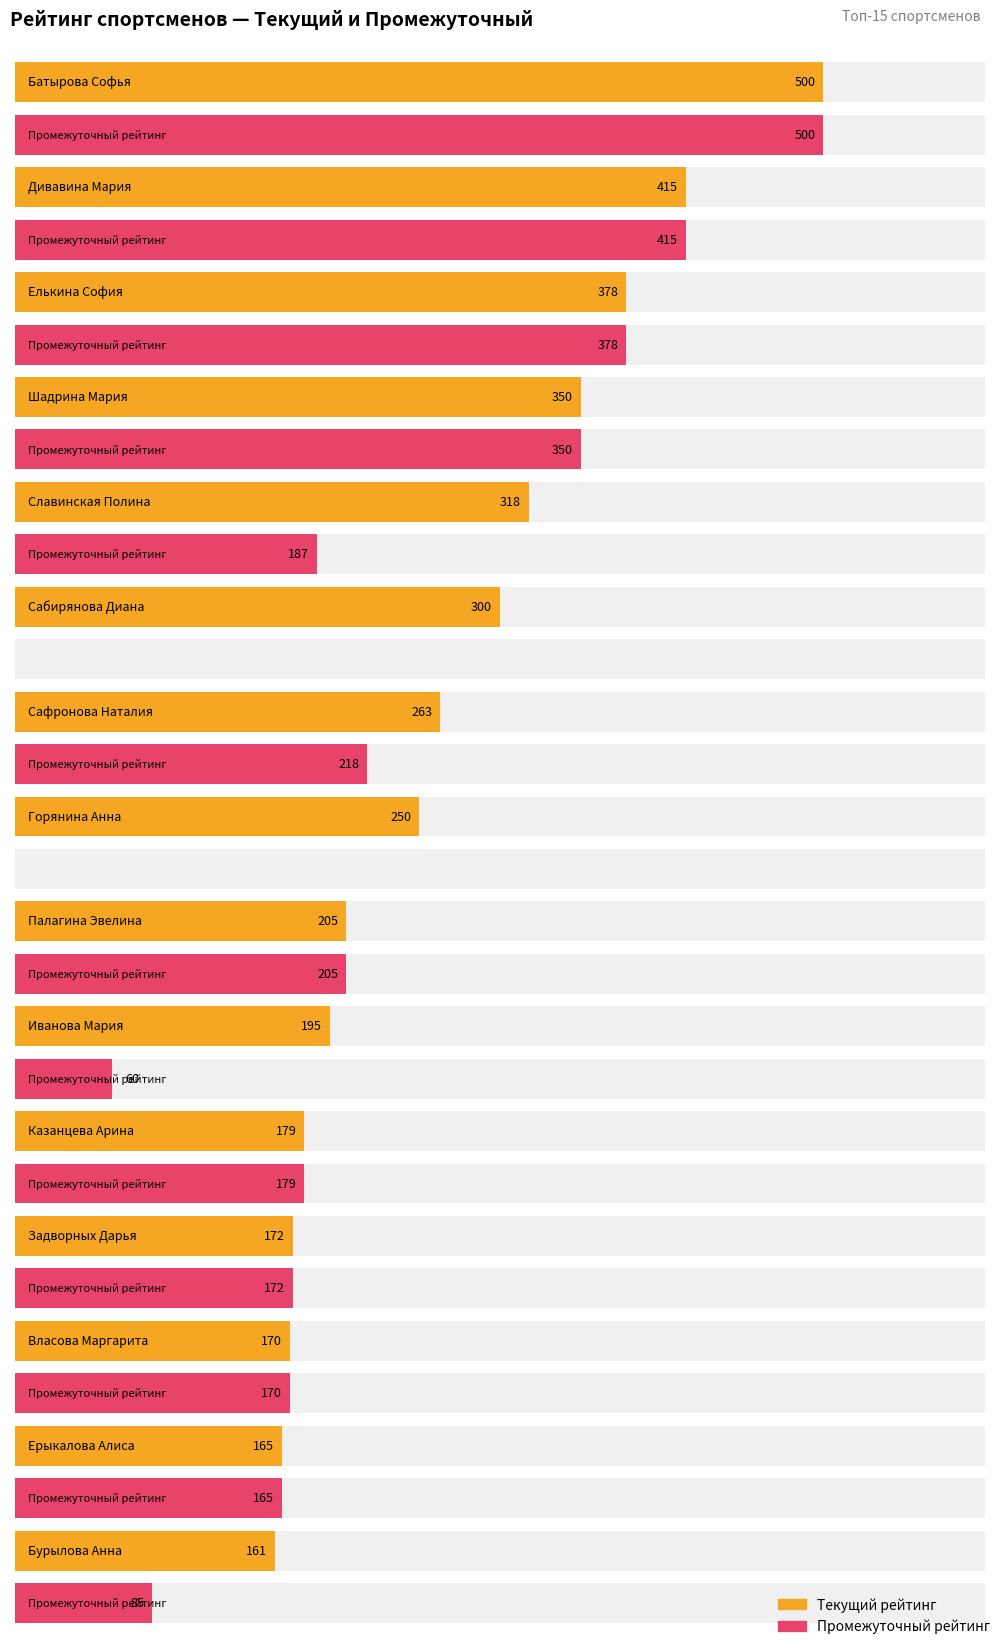

What are all the series names shown in the legend?

Текущий рейтинг, Промежуточный рейтинг